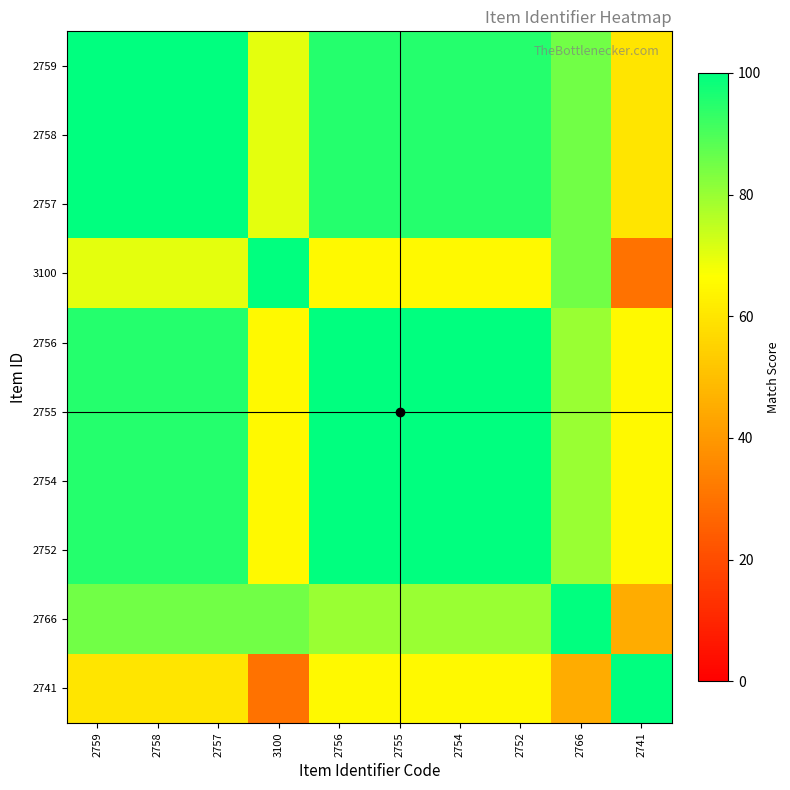

Rank the series at 2759 from highest to lowest value.

2759, 2758, 2757, 2756, 2755, 2754, 2752, 2766, 3100, 2741